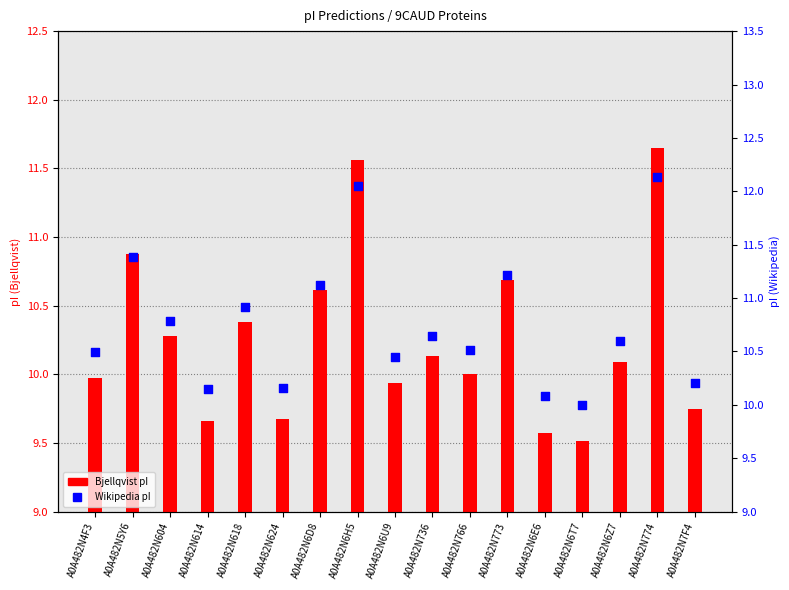

Which series has the largest total across all categories?

Wikipedia pI